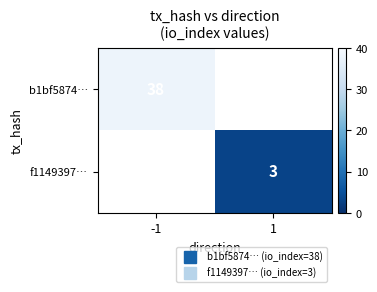

At how many categories does at least one series exceed 20?

1